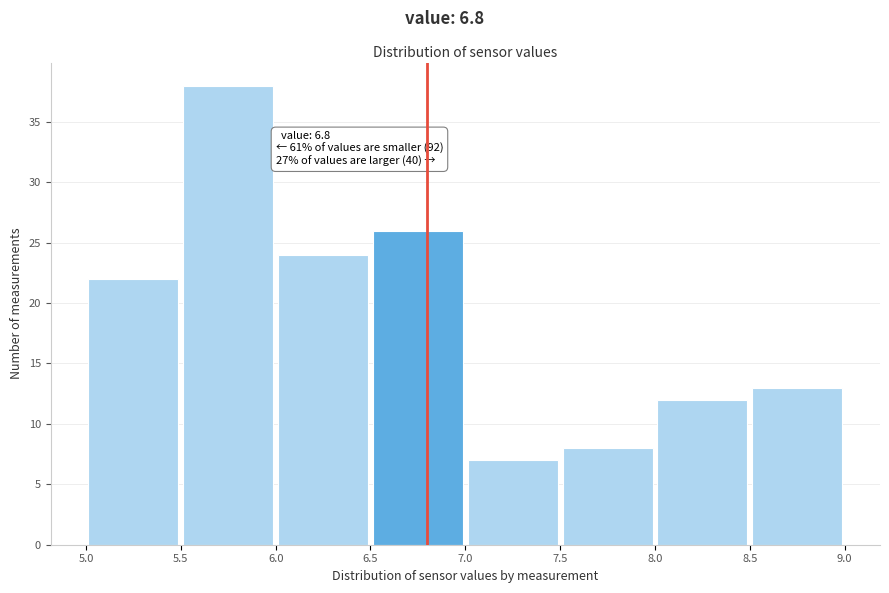

Which range on the x-axis has the tallest bar?

5.5 to 6.0